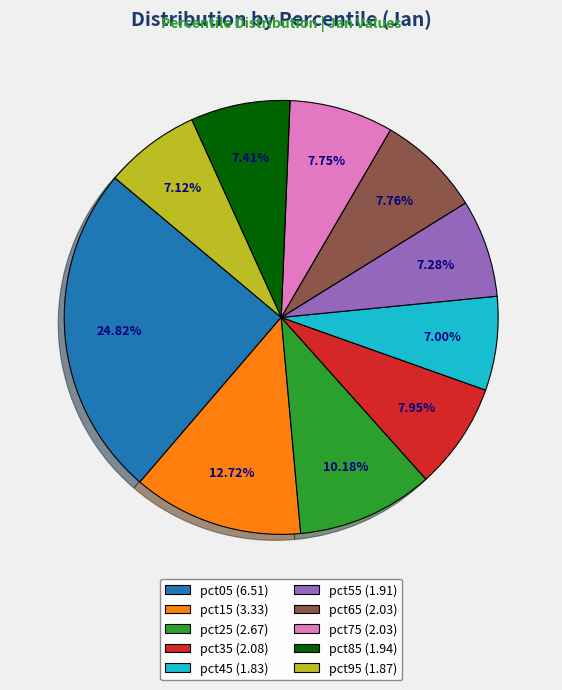

The pct65 slice represents 15% of the pie. True or false?

False